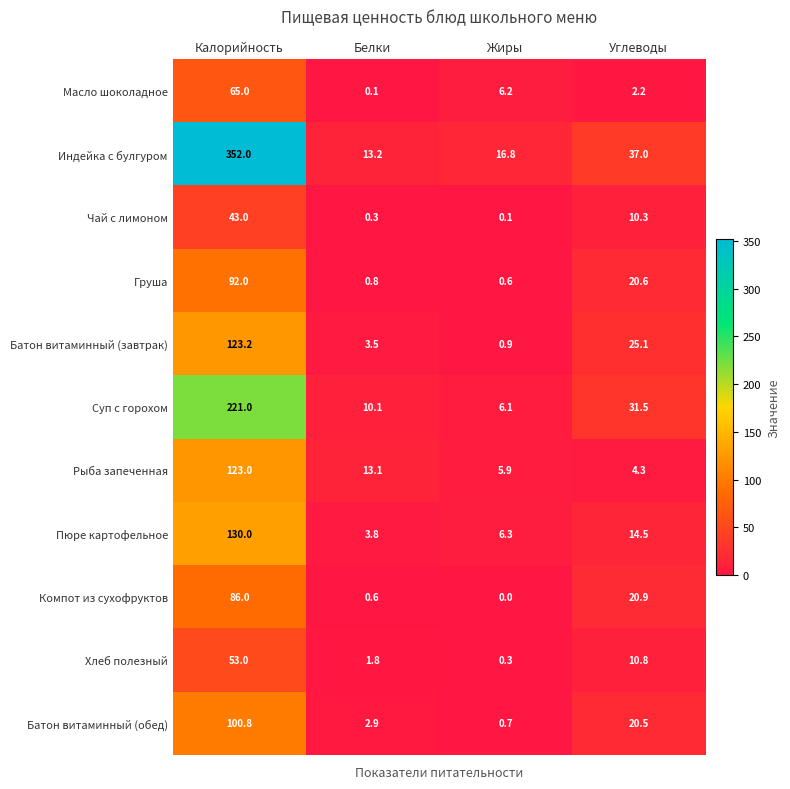

Between Жиры and Углеводы, which series saw the biggest shift?

Суп с горохом